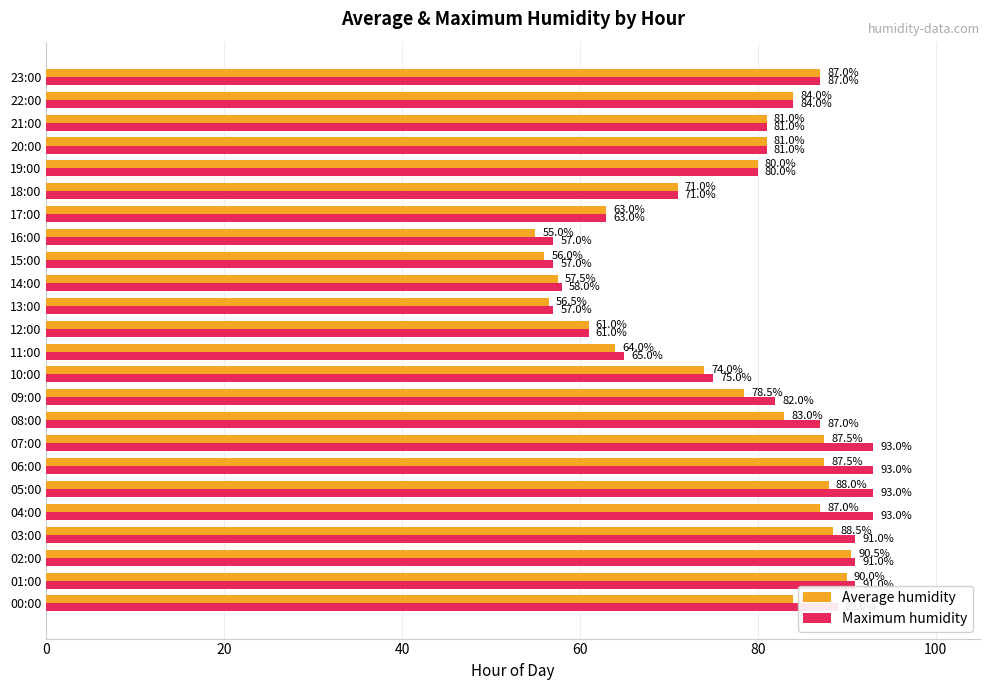

What is the smallest value displayed?

55.0